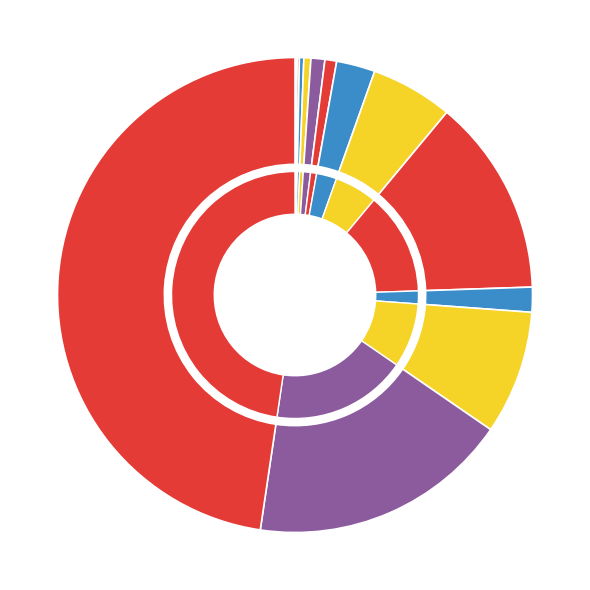

To the nearest percent, what is the difference between the largest and smallest slice percentages?

48%